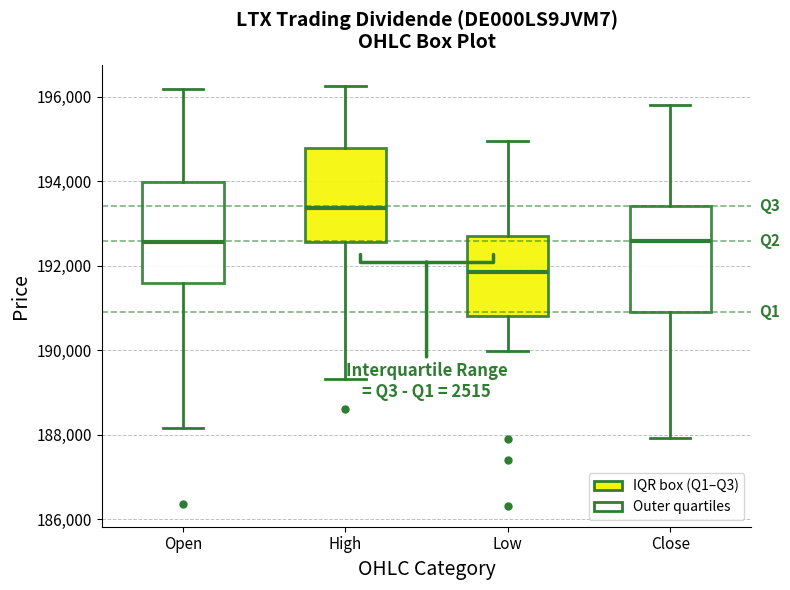

Where does the lower whisker of the box for Close end on the y-axis? The values are not printed on the chart, so give them approximately, as read against the axis.

188000